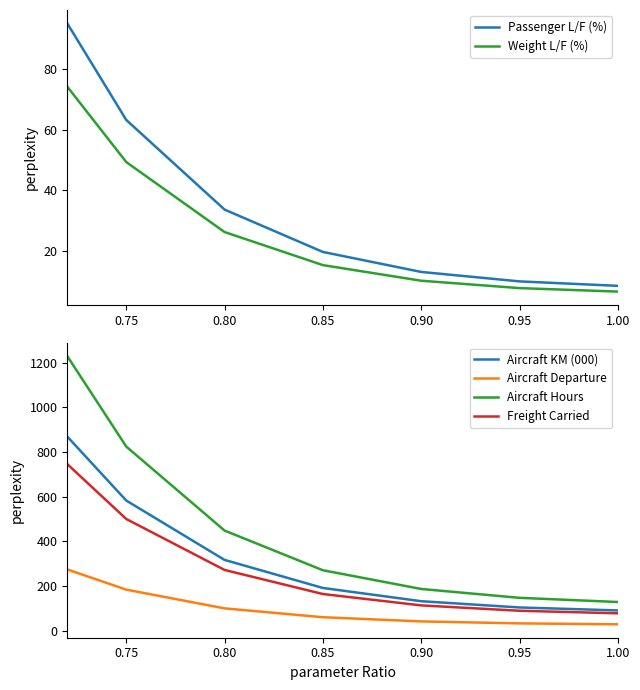

True or false: Weight L/F (%) has more than 0 interior local peaks.

False